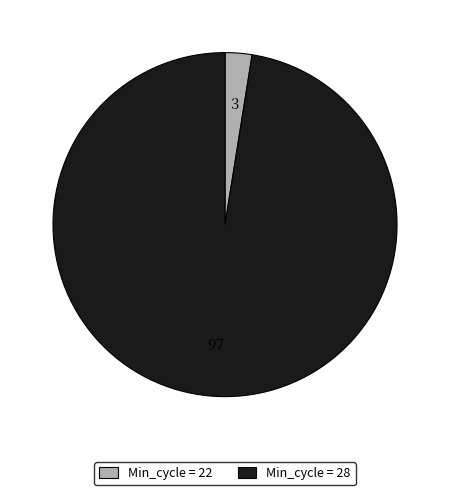

Does Min_cycle = 28 account for over 50% of the chart?

Yes